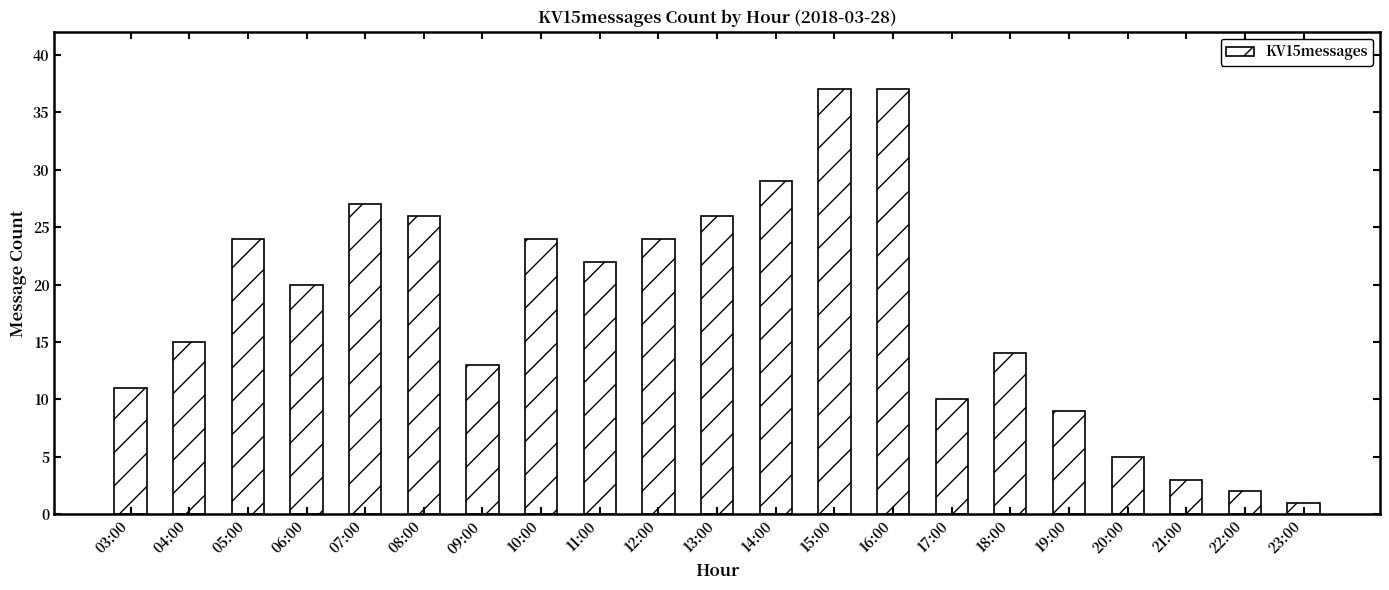

What is the difference between the maximum and minimum values?

36